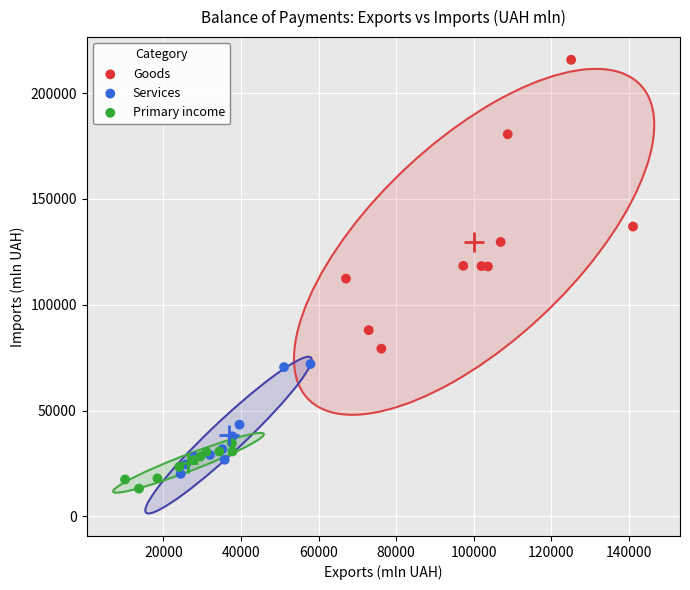

Which series has the largest Y range (max minus min)?

Goods